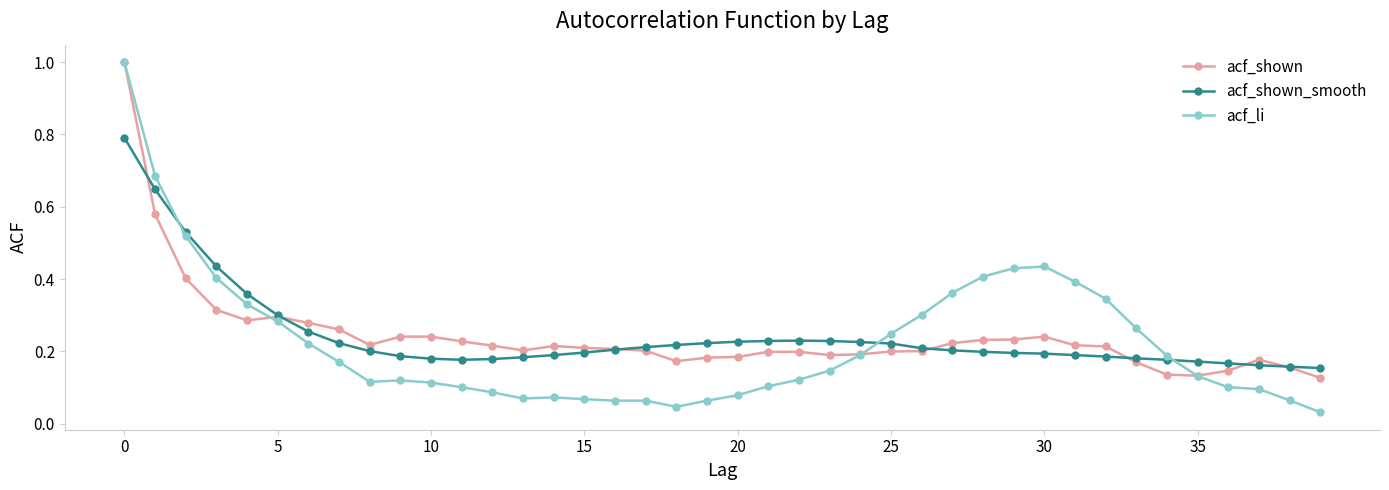

How many lines are shown in the chart?

3